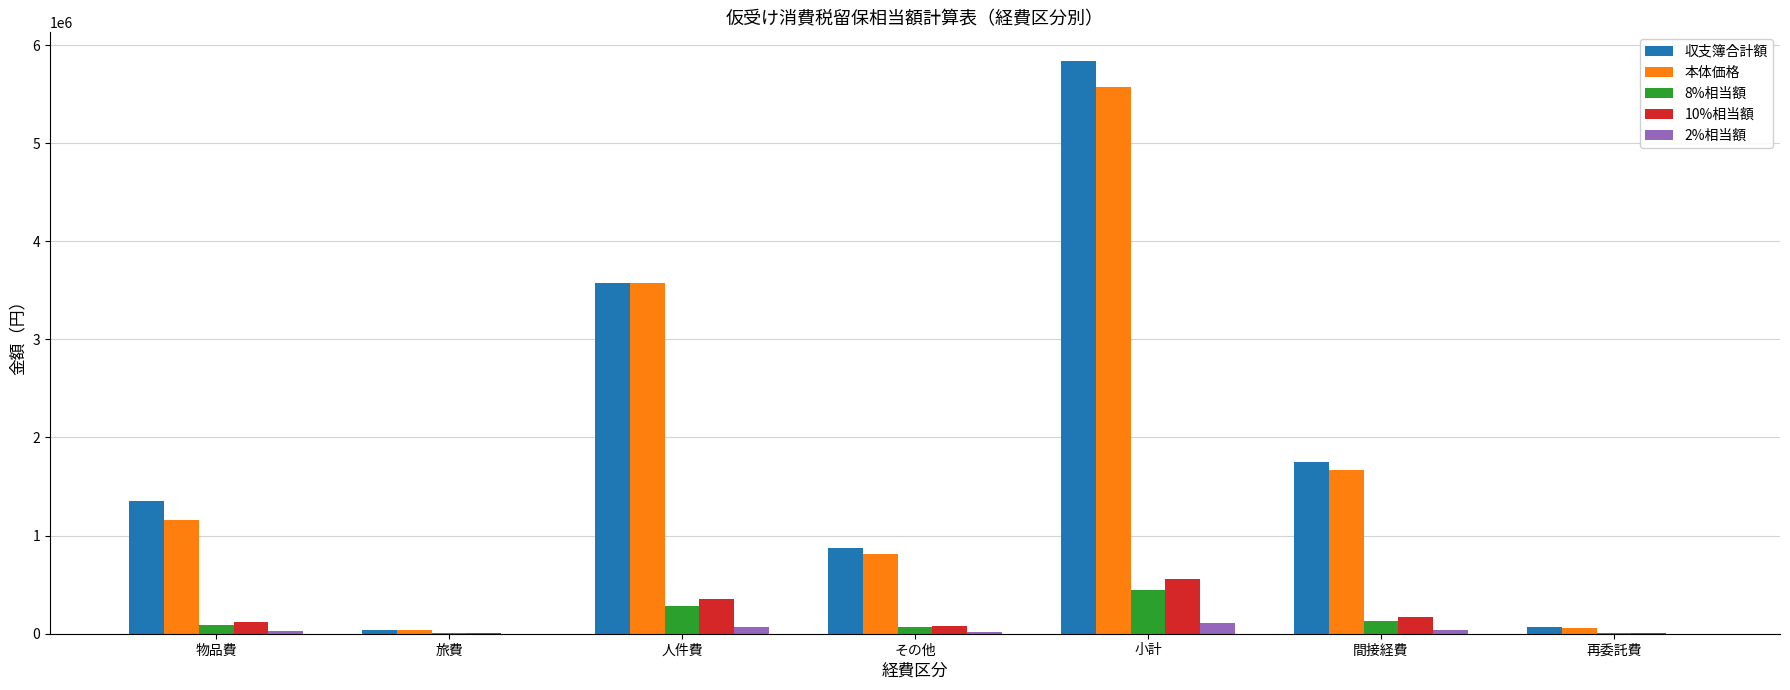

How many distinct data groups are displayed?

5